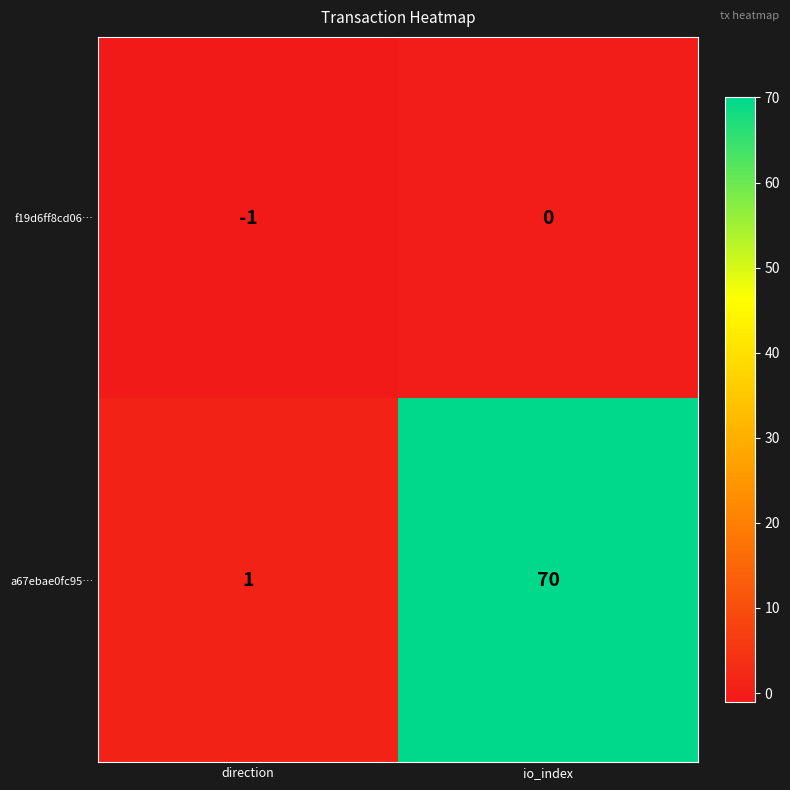

Which series has the largest total across all categories?

a67ebae0fc95…